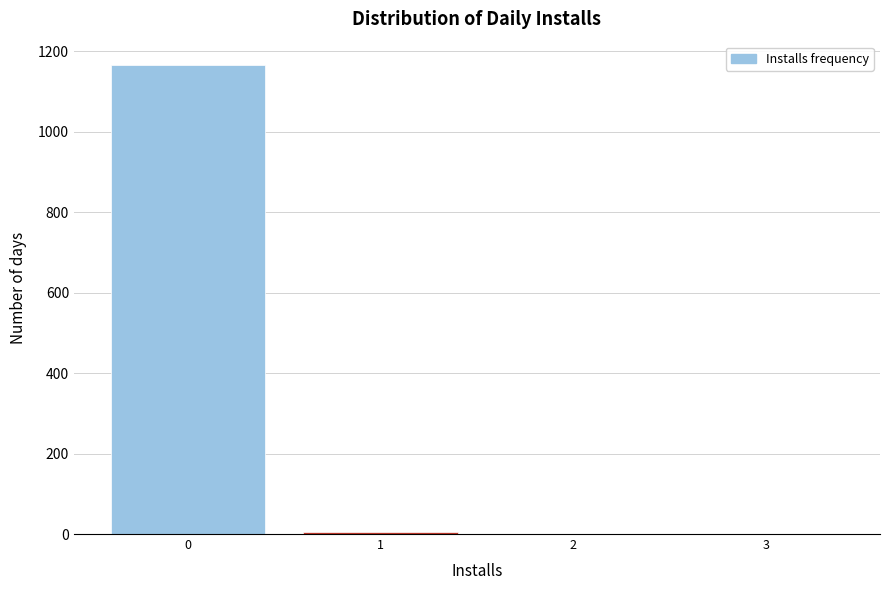

Which range on the x-axis has the tallest bar?

-0.5 to 0.5